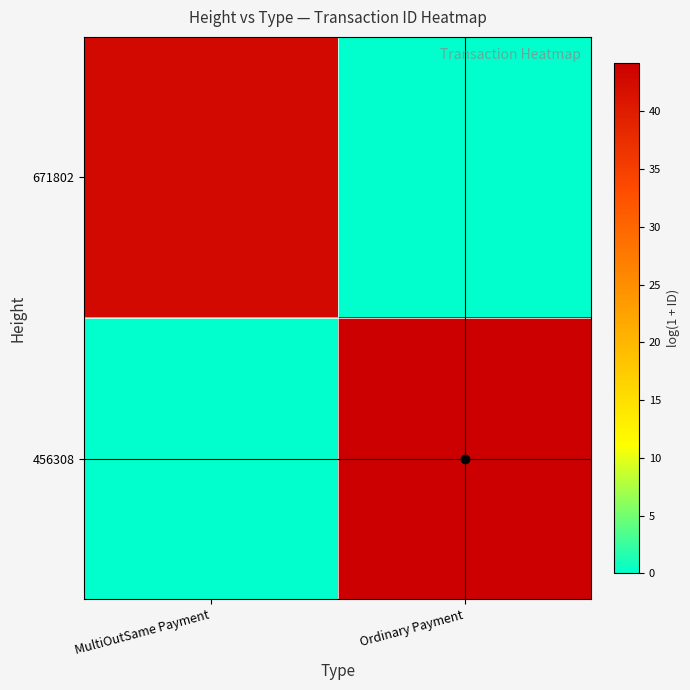

Reading left to right, list all the values displayed in this chart.

671802: MultiOutSame Payment=42.8	Ordinary Payment=0.0
456308: MultiOutSame Payment=0.0	Ordinary Payment=44.2